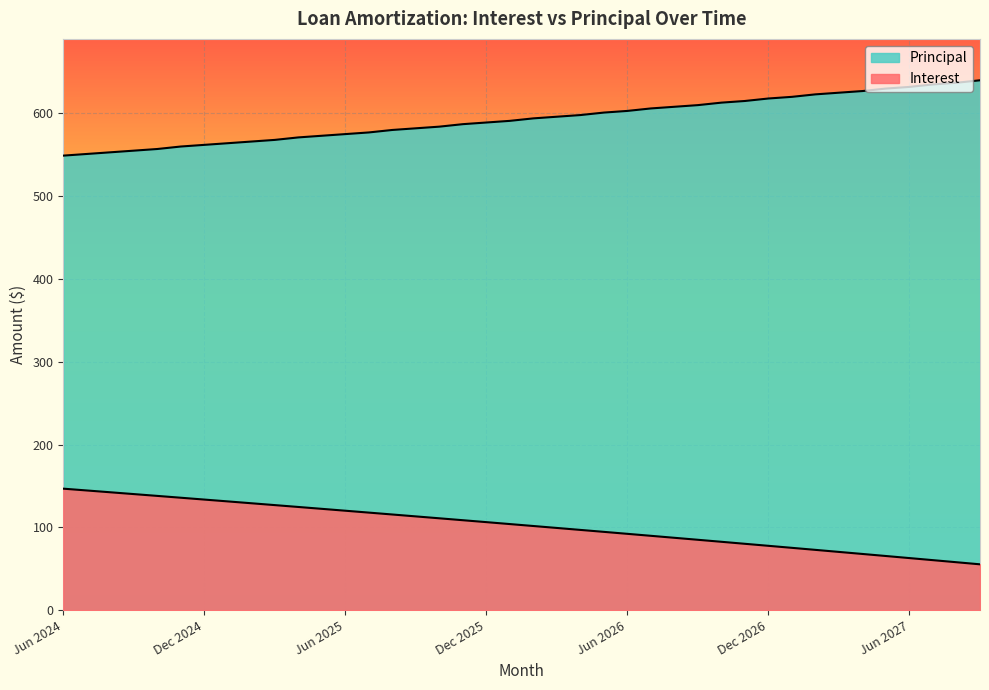

The value of Principal at Jan 2027 is 941.1. True or false?

False